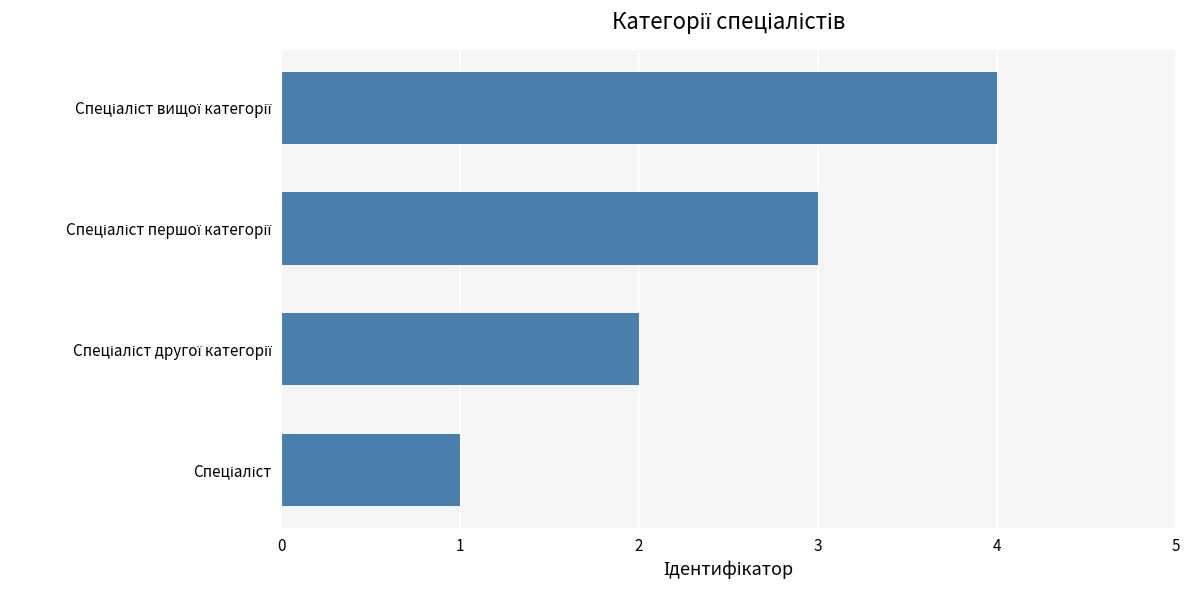

What is the difference between the maximum and minimum values?

3